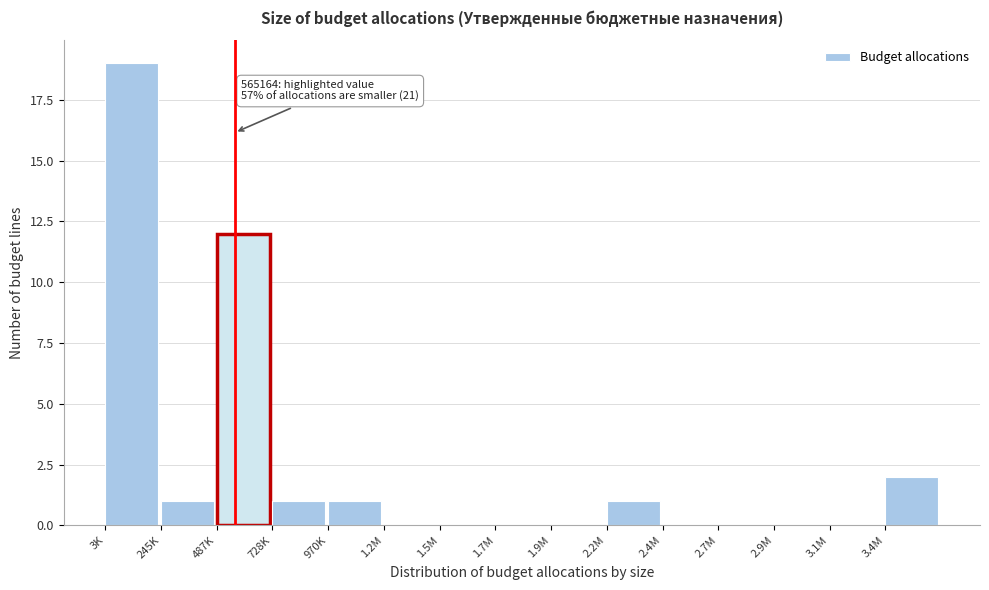

Reading left to right, extract all data points from this chart.

3K=19	245K=1	487K=12	728K=1	970K=1	1.2M=0	1.5M=0	1.7M=0	1.9M=0	2.2M=1	2.4M=0	2.7M=0	2.9M=0	3.1M=0	3.4M=2